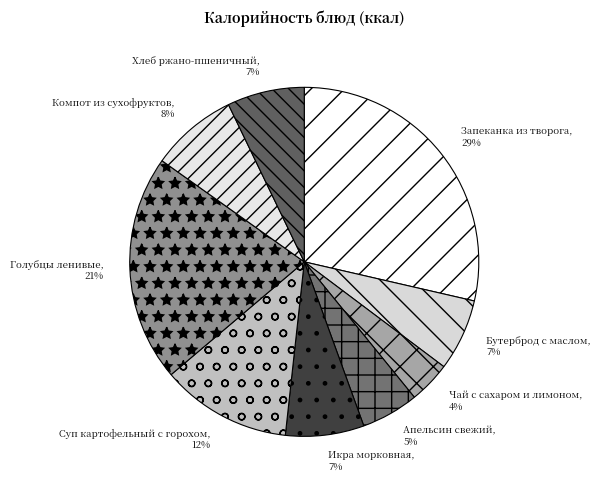

True or false: Апельсин свежий accounts for 19% of the total.

False